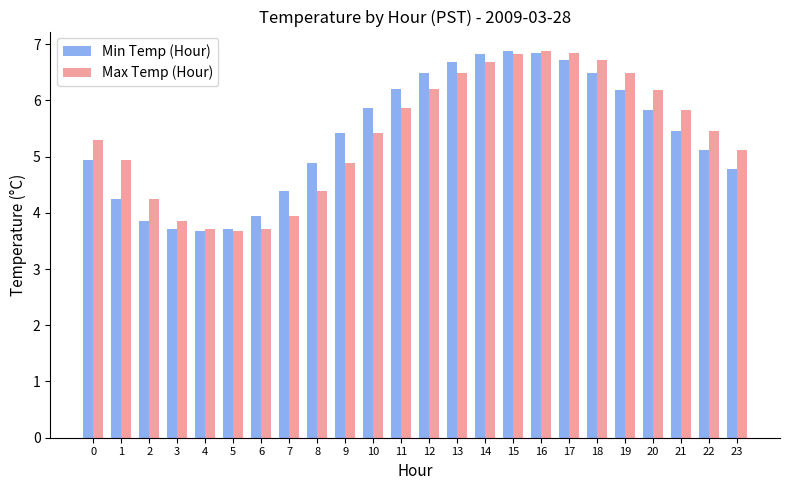

What is the approximate value of Max Temp (Hour) at 18?

6.7